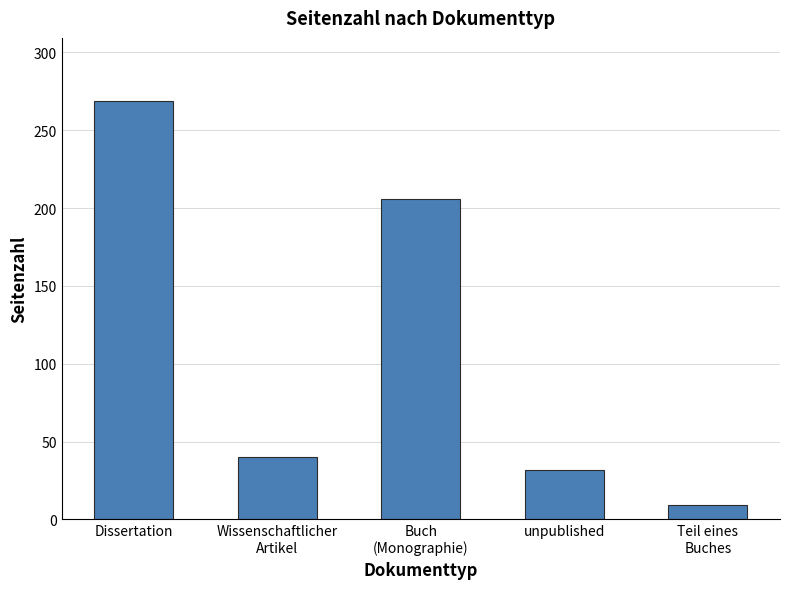

The value at Teil eines
Buches is 9. True or false?

True